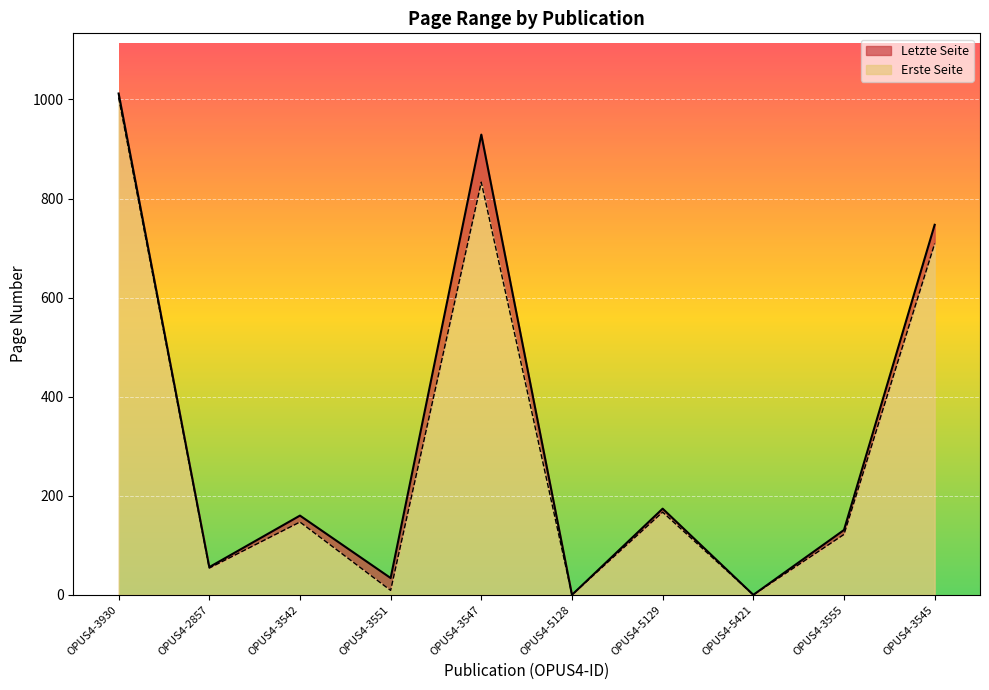

Which category has the lowest value in the Erste Seite series?

OPUS4-5128